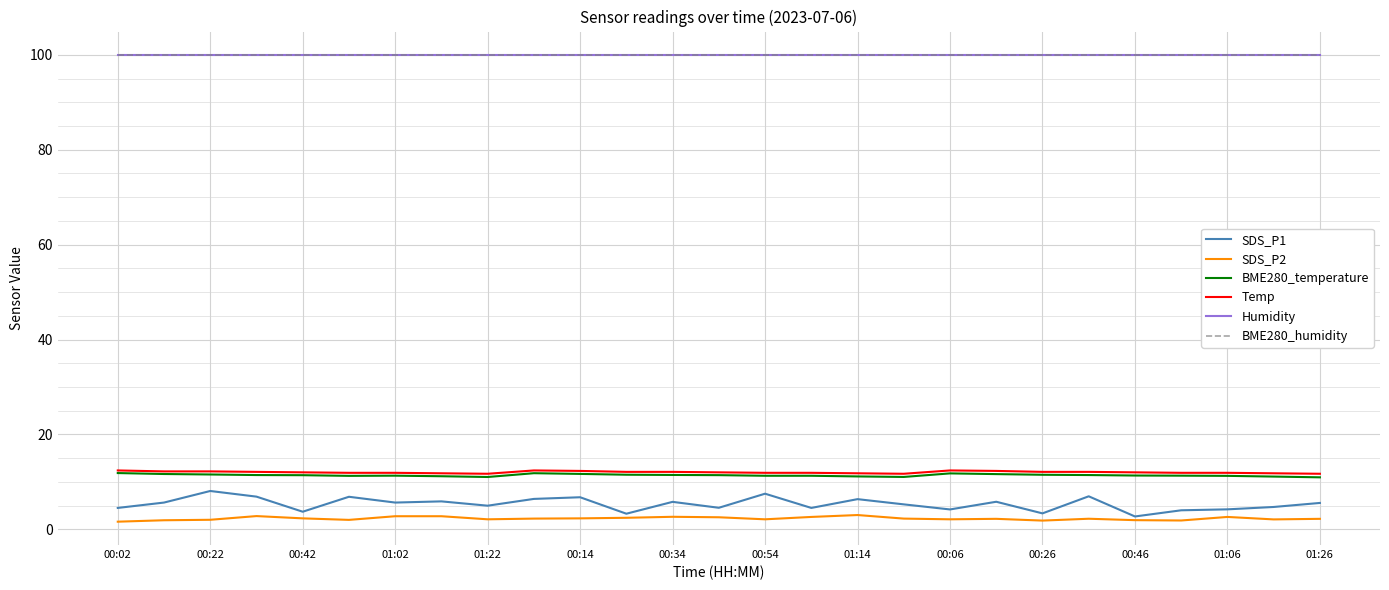

What is the greatest value displayed?

100.0